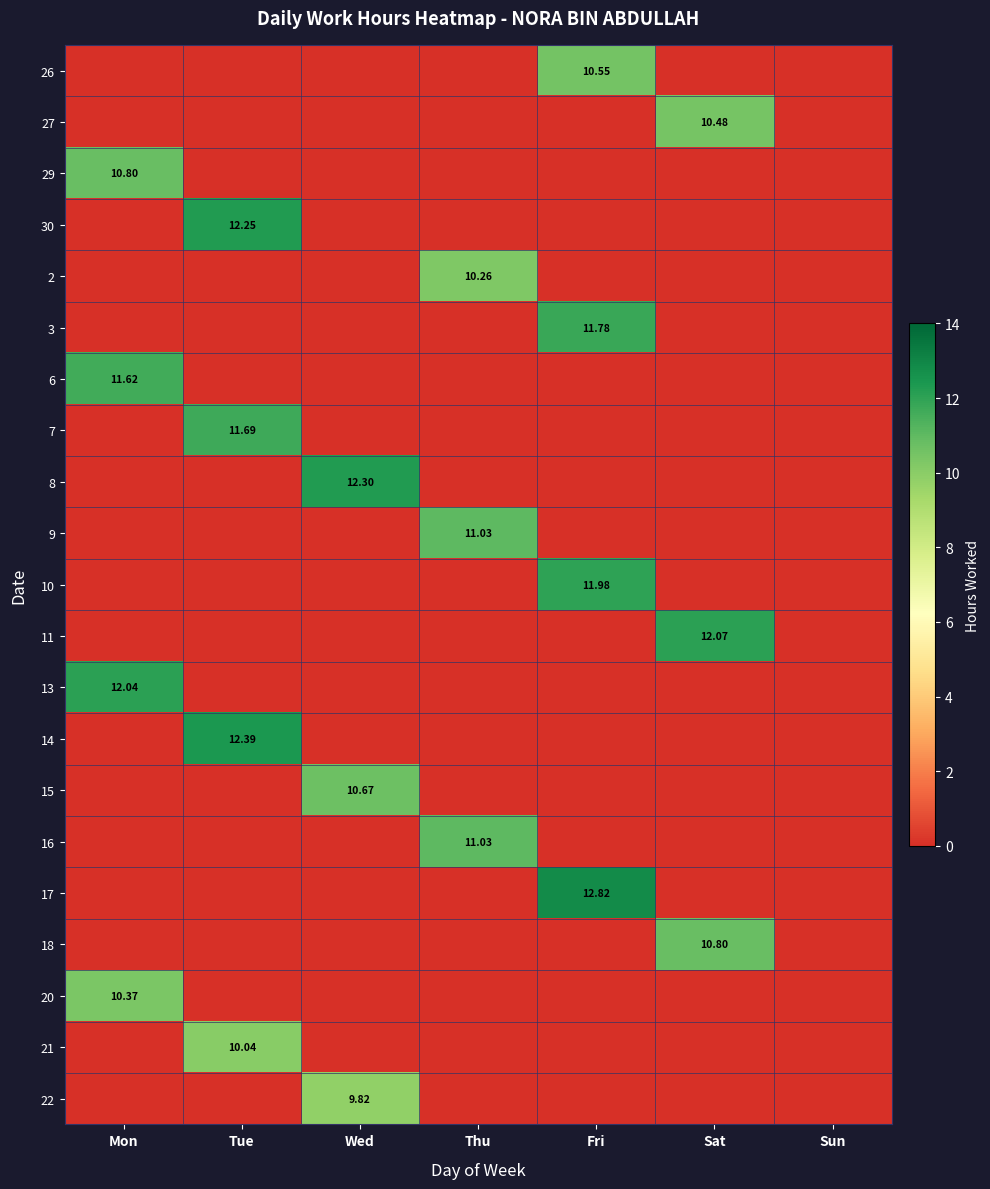

How many values in the 26 series exceed 0?

1